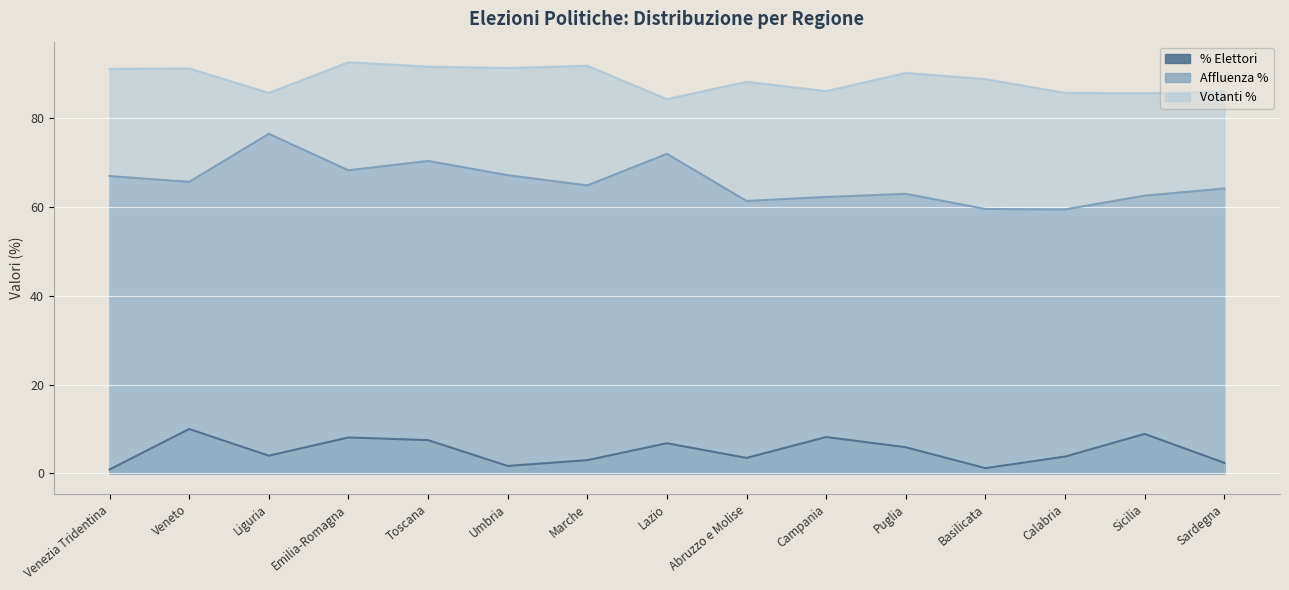

True or false: Votanti % and Affluenza % intersect in this chart.

False